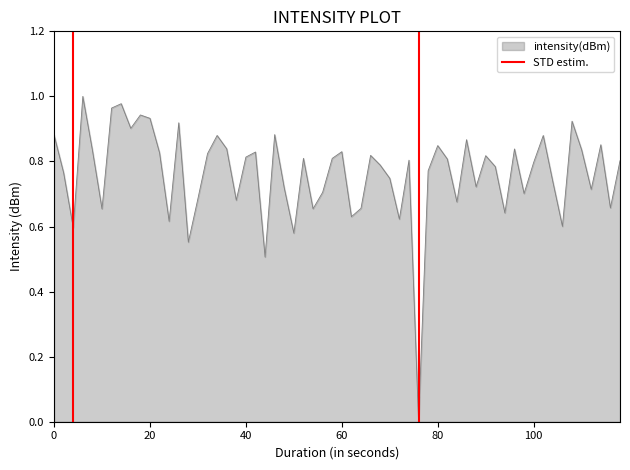

Is it true that intensity(dBm) equals 1.2 at 20?

False